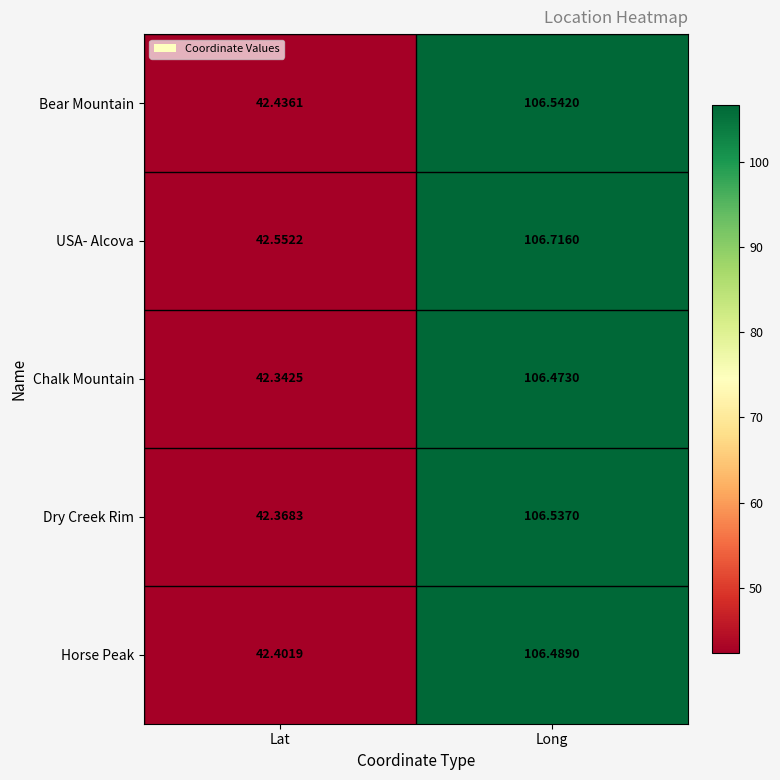

Which series has the largest range (max minus min)?

Dry Creek Rim